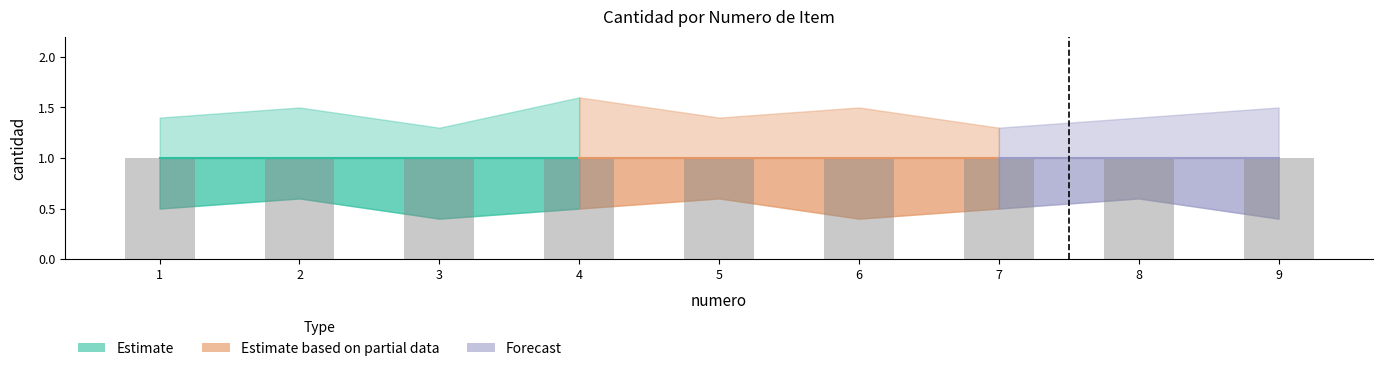

At which category does the chart reach its minimum across all series?

3